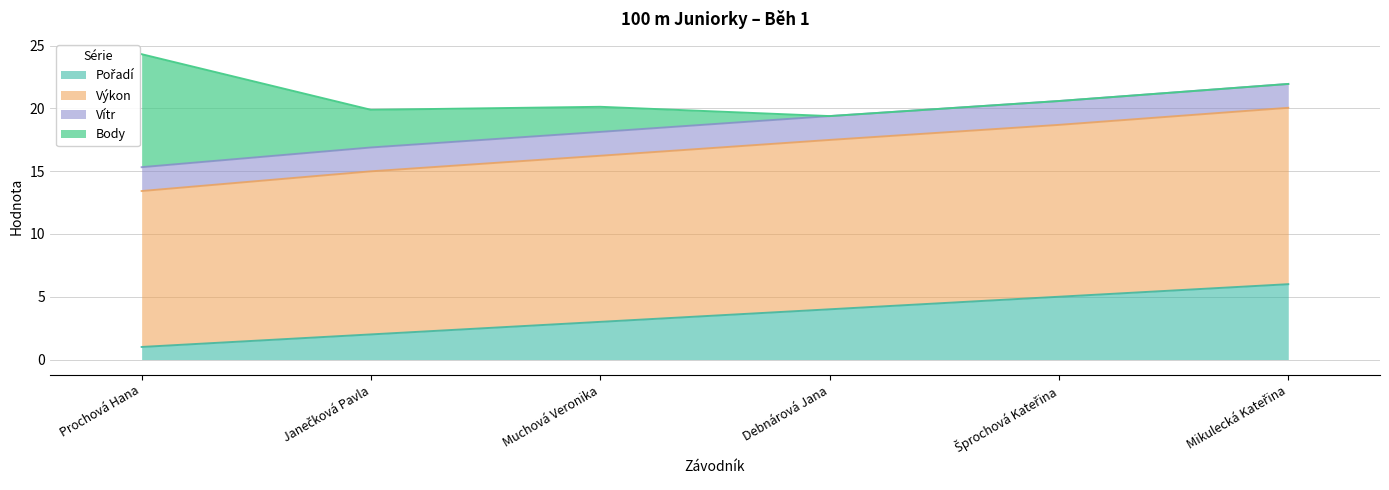

At which label does Pořadí first exceed 4?

Šprochová Kateřina